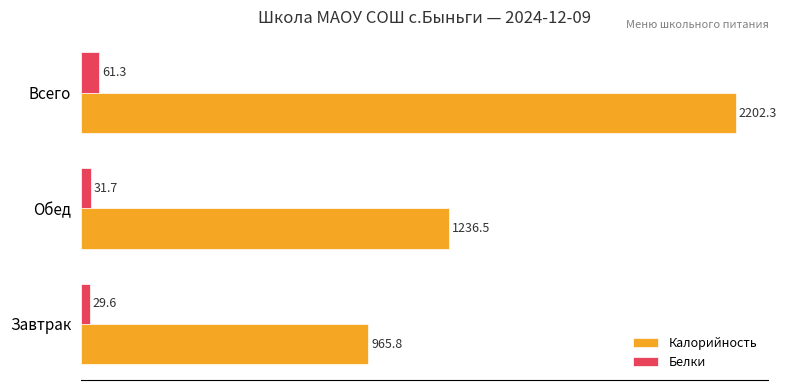

What is the total value across all series at Всего?

2263.6